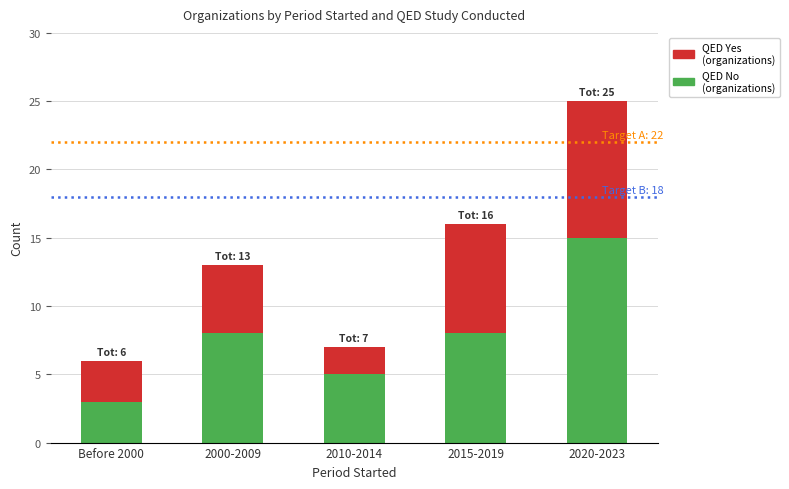

What is the difference between the maximum and minimum values in the QED No (organizations) series?

12